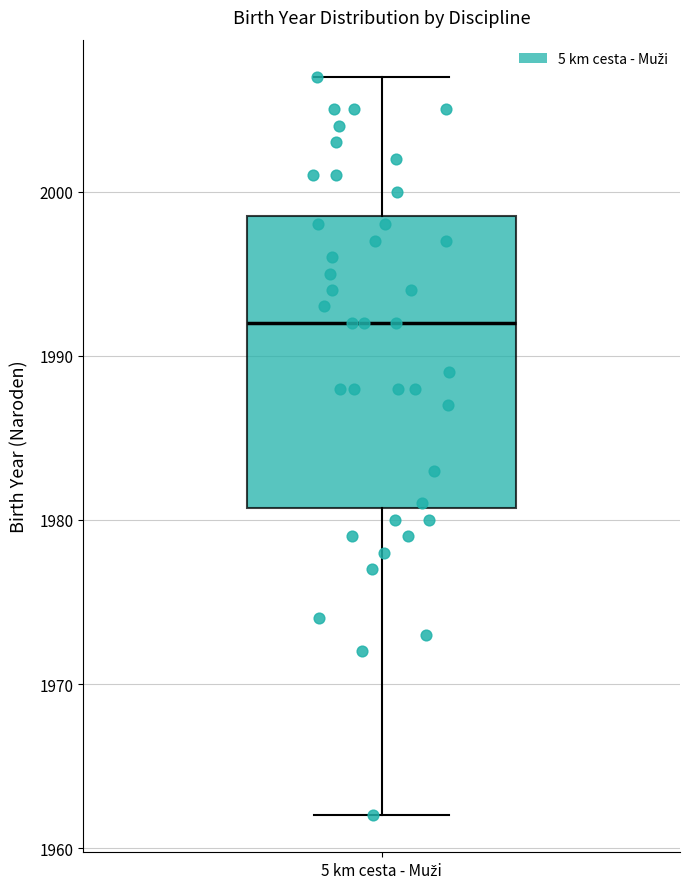

Transcribe this box plot: give where the median line is, the range the box spans, and where the two whiskers end, as read against the y-axis. The values are not printed on the chart, so give them approximately, as read against the axis.

median 1992, box 1981 to 1999, whiskers 1962 to 2007